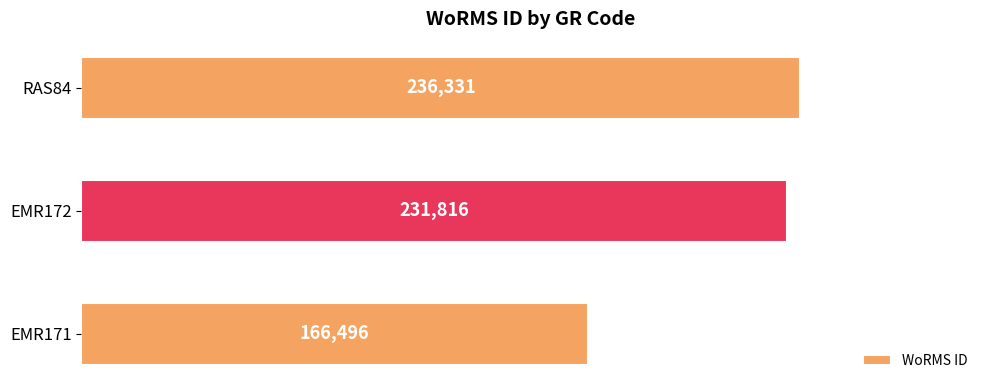

The value at RAS84 is 379561. True or false?

False